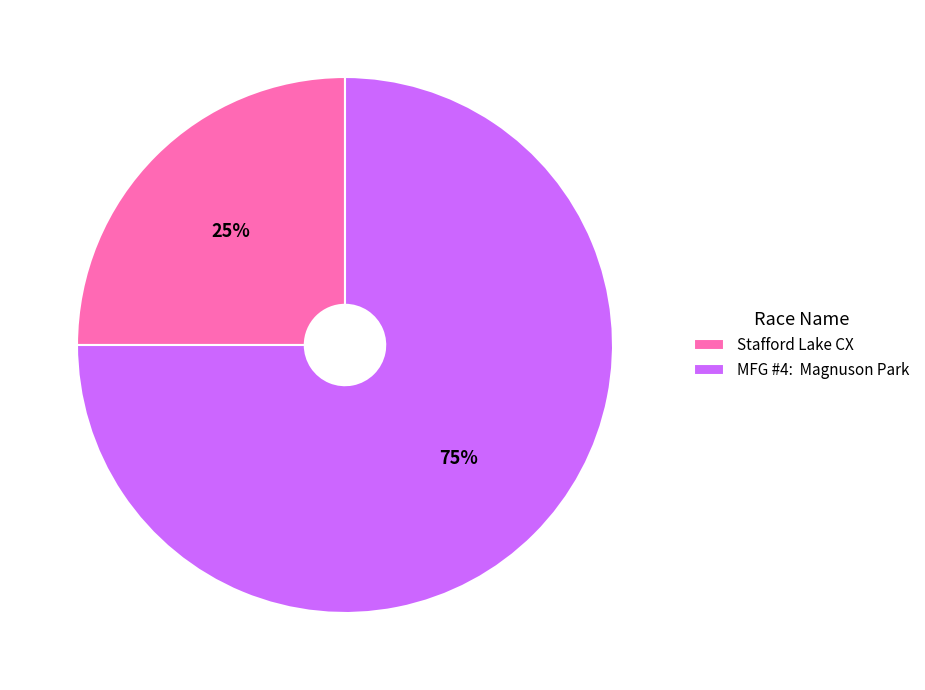

Is there a majority slice in this chart?

Yes